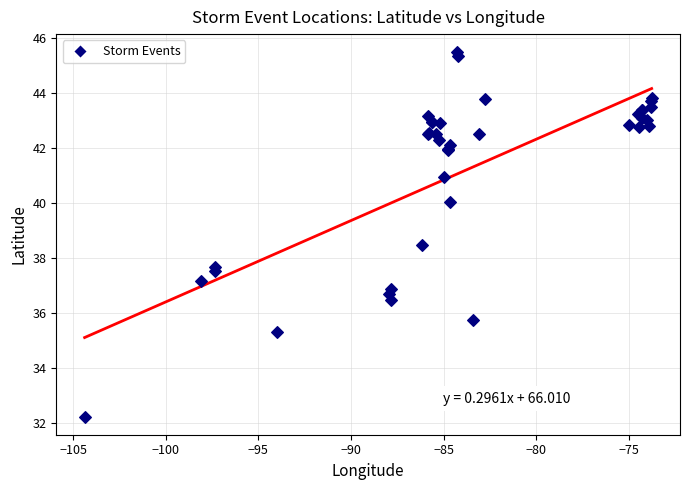

What Y value in the scatter plot is closest to 38?

37.7